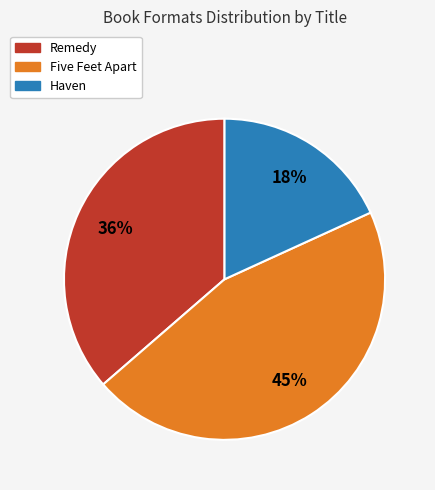

Does Remedy represent more than half of the total?

No